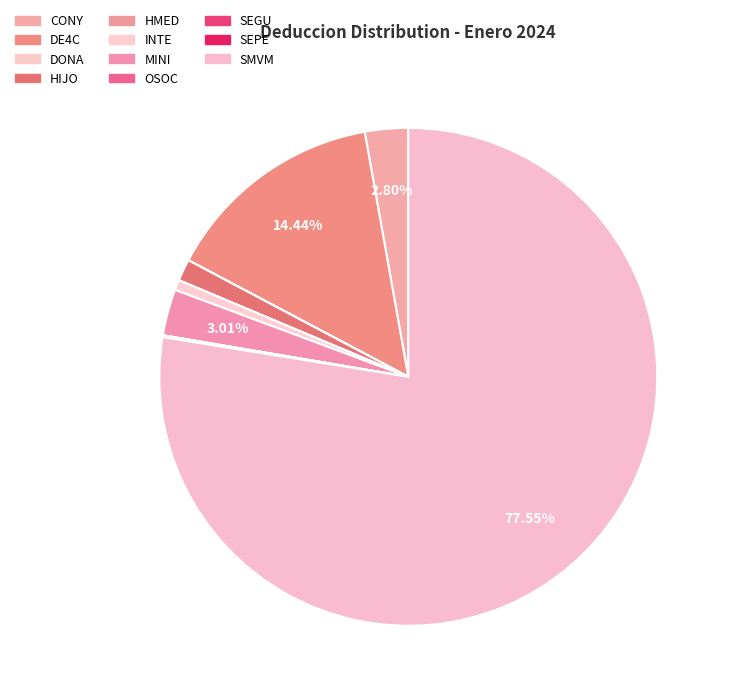

To the nearest percent, what is the combined percentage of MINI and DONA?

3%